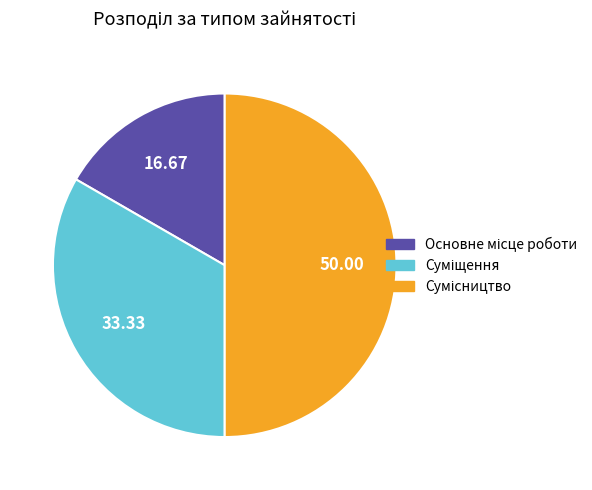

How many slices are in this pie chart?

3